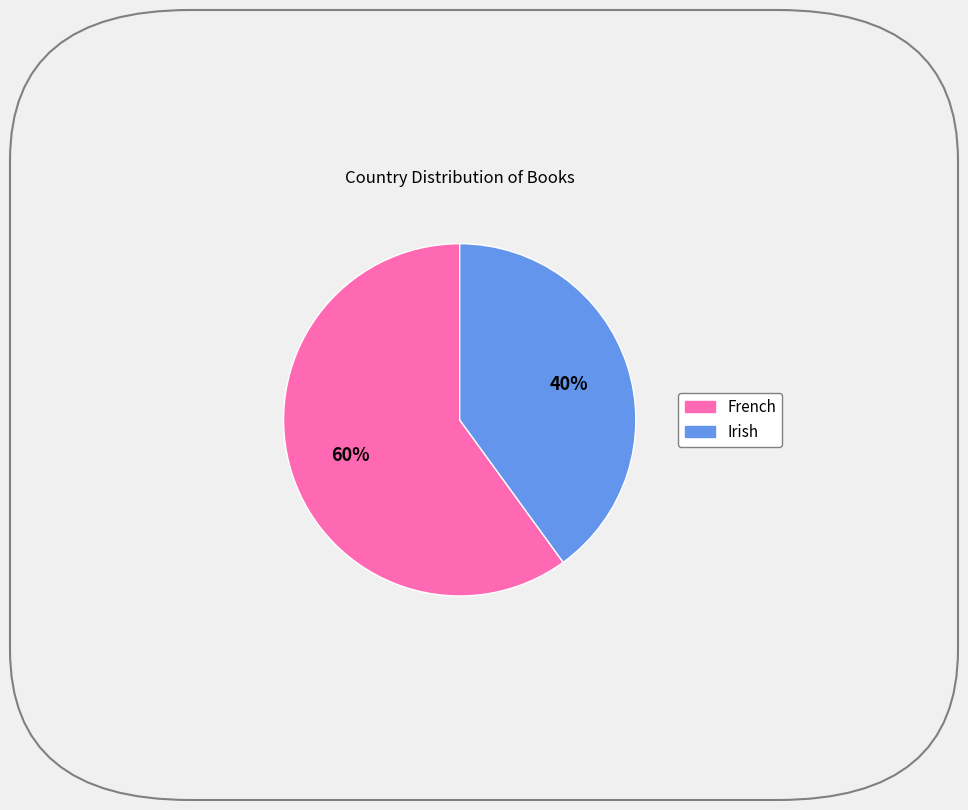

Is it true that French is 45% of the pie?

False